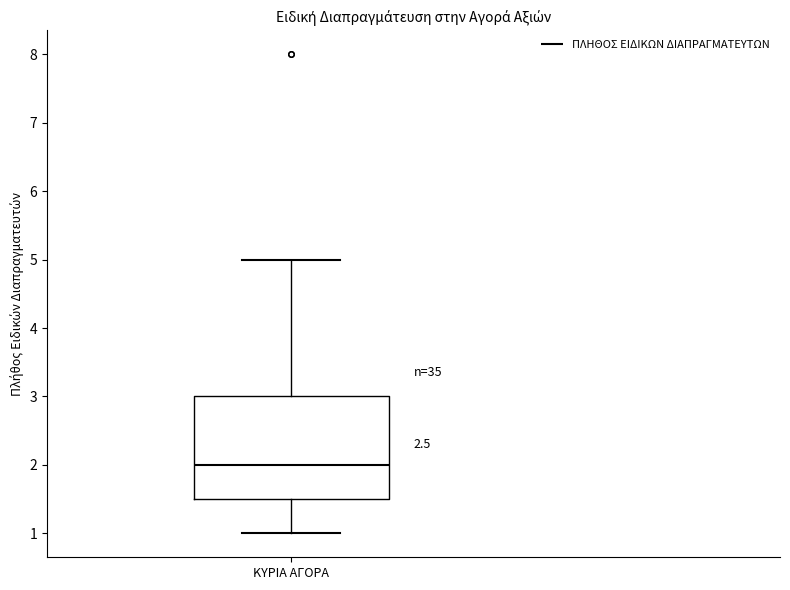

Read this box plot against the y-axis: the position of the median line, the range covered by the box, and the ends of both whiskers. The values are not printed on the chart, so give them approximately, as read against the axis.

median 2.0, box 1.5 to 3.0, whiskers 1.0 to 5.0